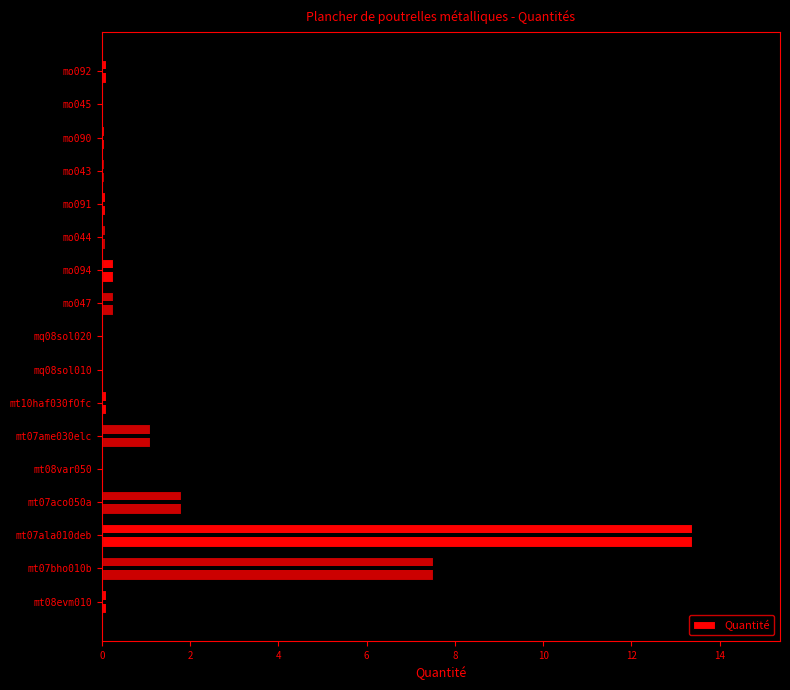

What is the difference between the maximum and second lowest values?

13.3